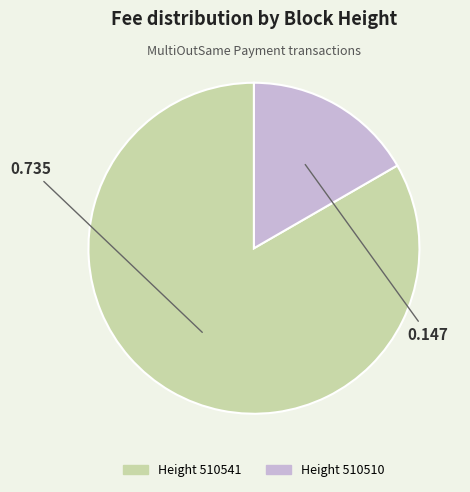

Does any single category account for the majority?

Yes